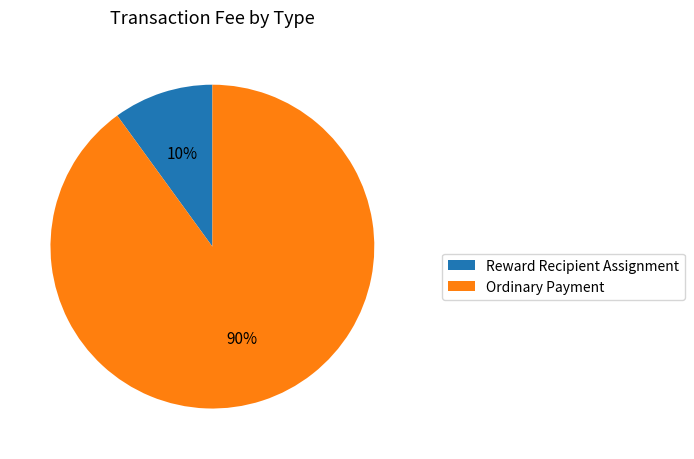

How many segments does this pie chart have?

2